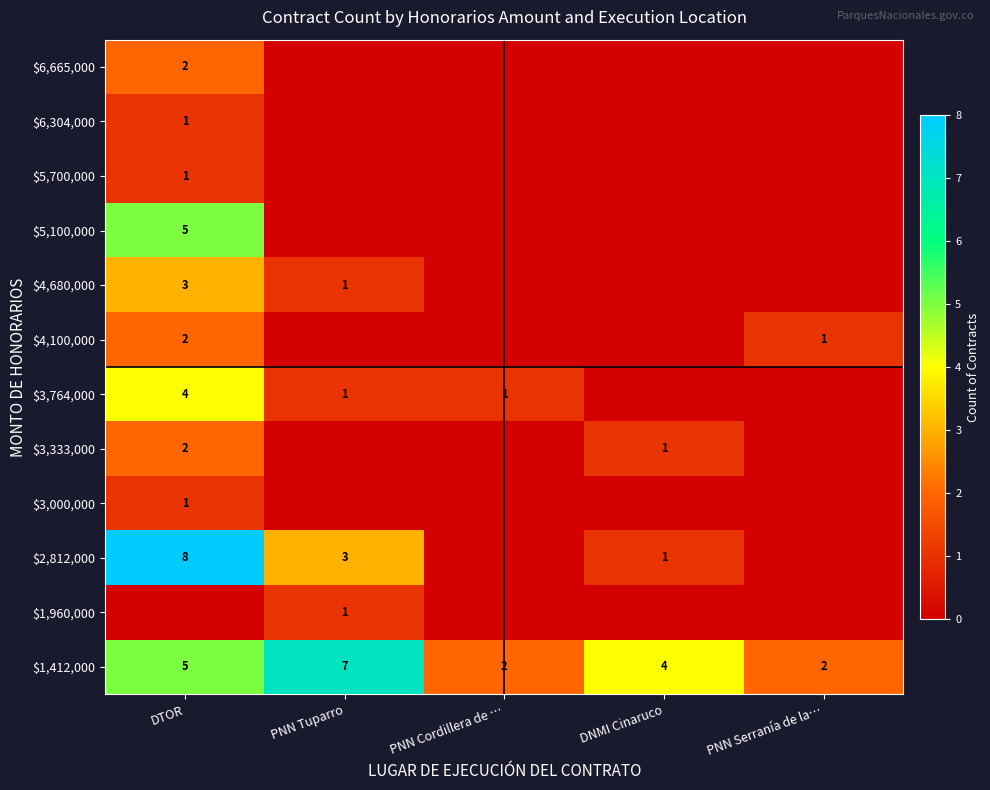

The value of $3,764,000 at PNN Cordillera de … is 1. True or false?

True